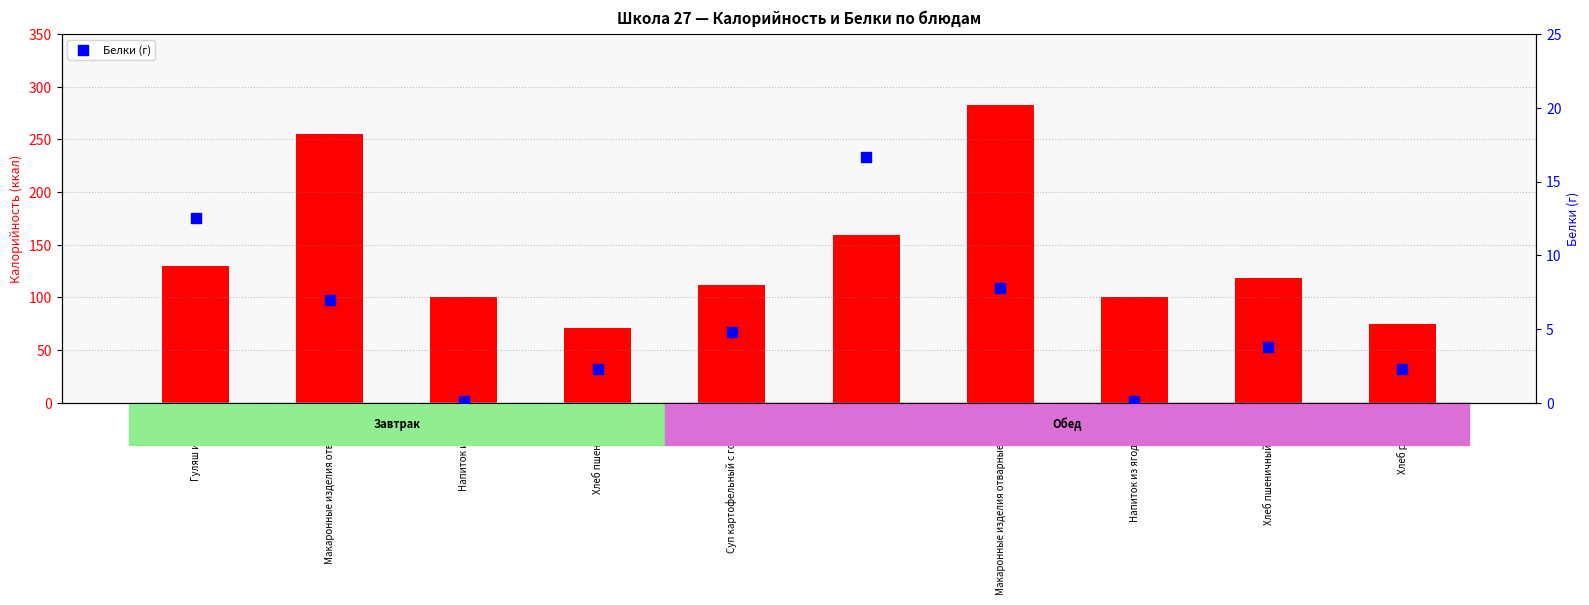

Which series has the widest spread of Y values?

Калорийность (ккал)